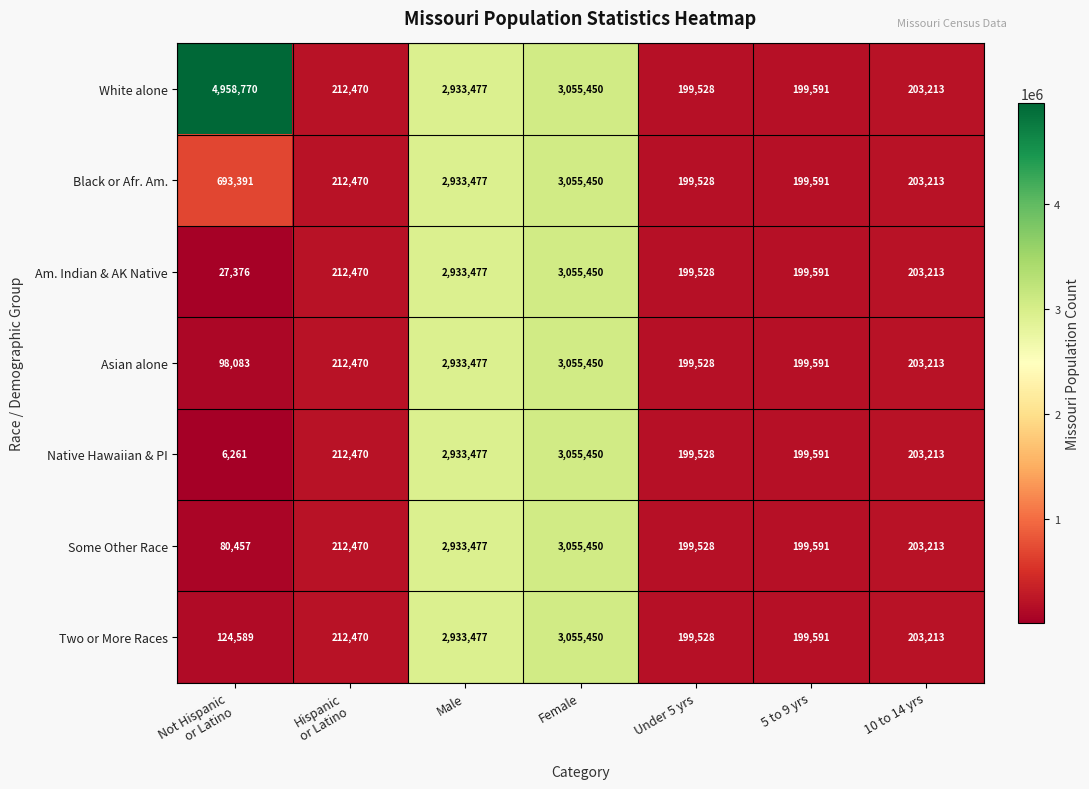

What is the approximate value of Two or More Races at 5 to 9 yrs, to the nearest 100?

199600